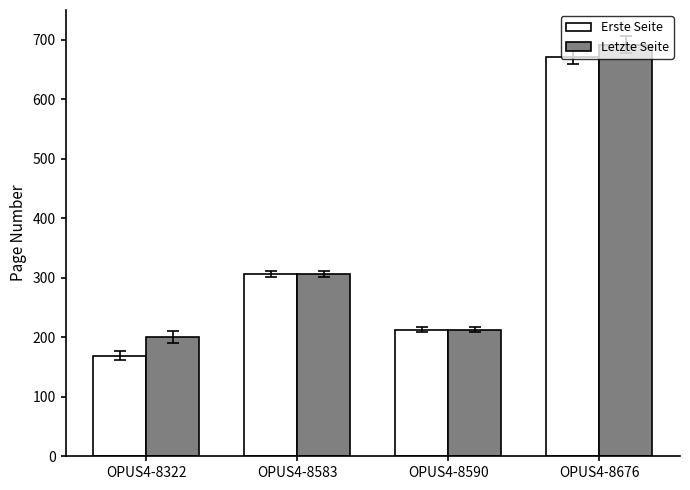

At how many categories does at least one series exceed 574?

1